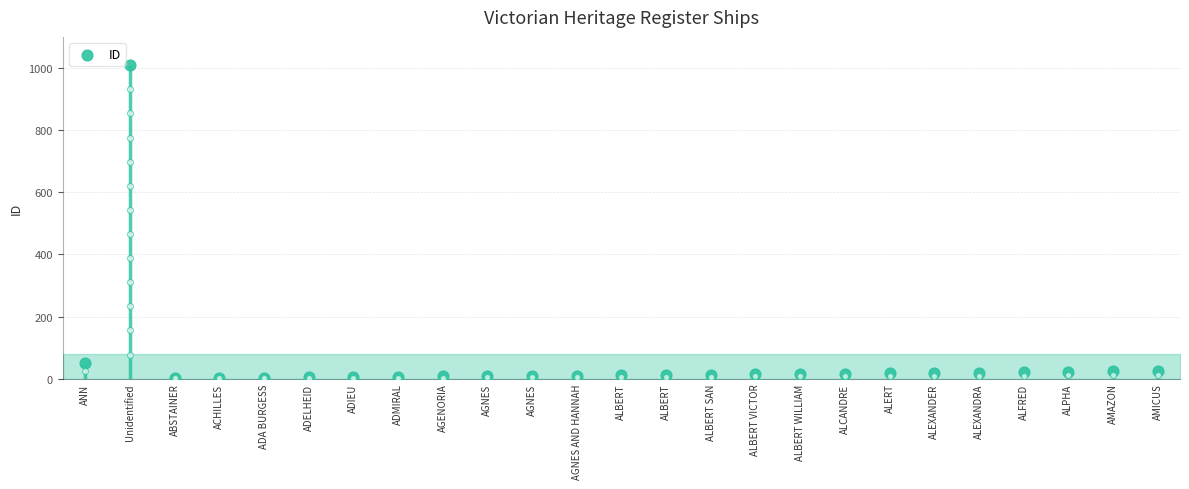

Between ALEXANDRA and ADIEU, which is larger?

ALEXANDRA